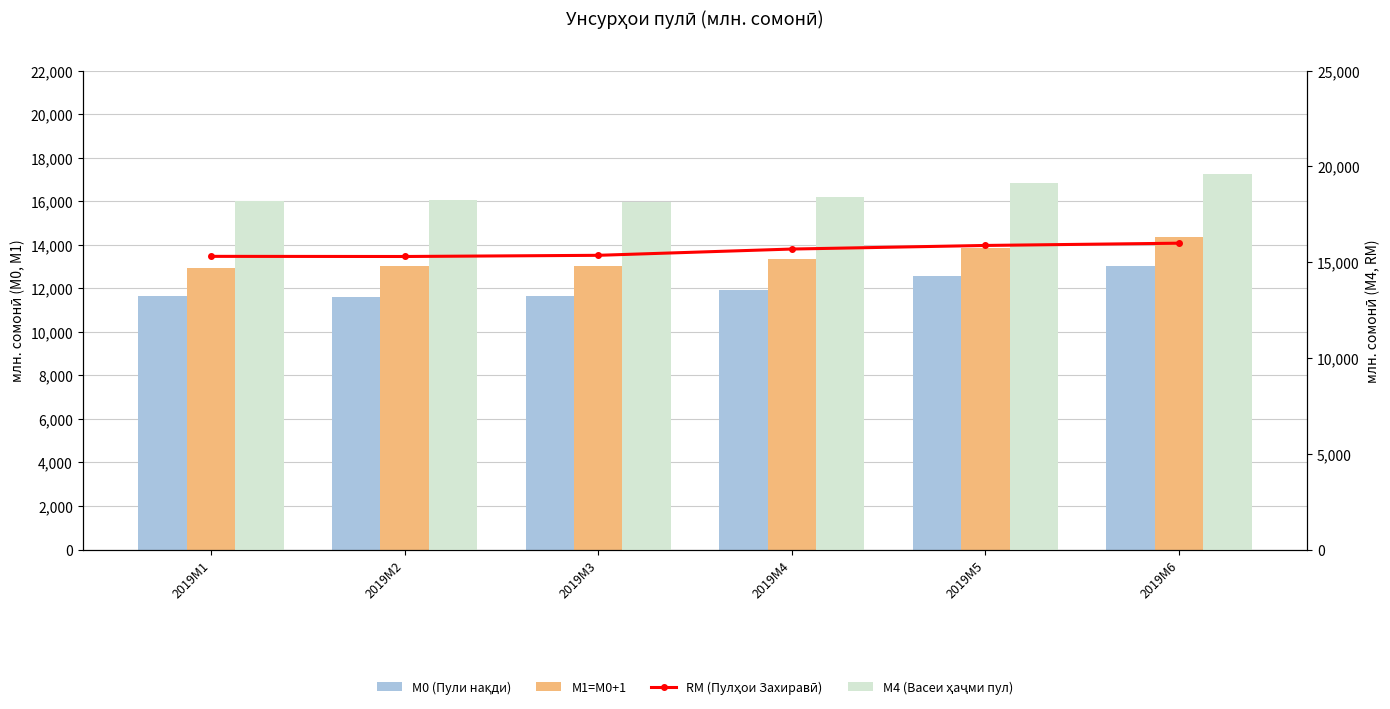

What is the sum of the М0 (Пули нақди) values at 2019M2 and 2019M5?

24179.6